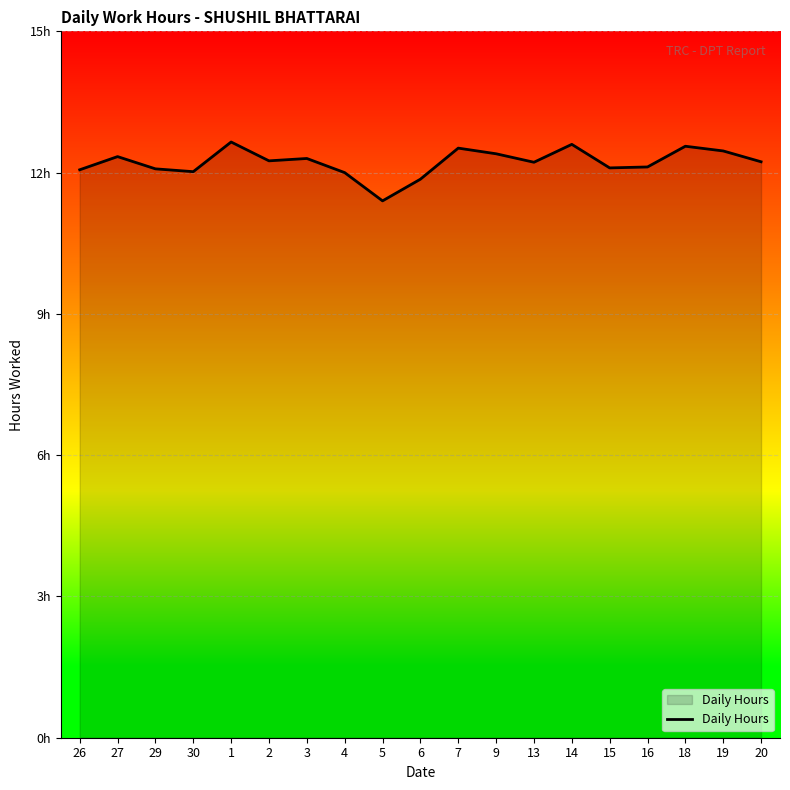

What is the label of the 1st point from the right?

20